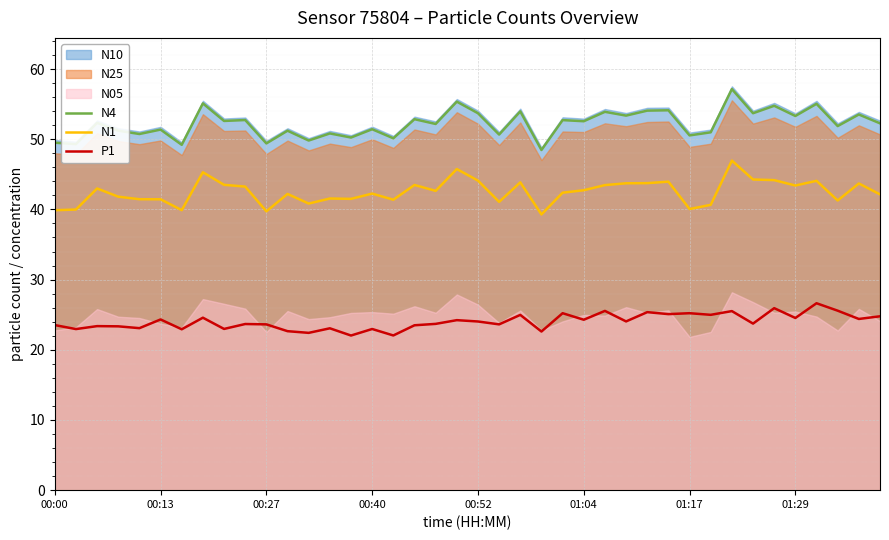

The value of N1 at 13 is 64.7. True or false?

False